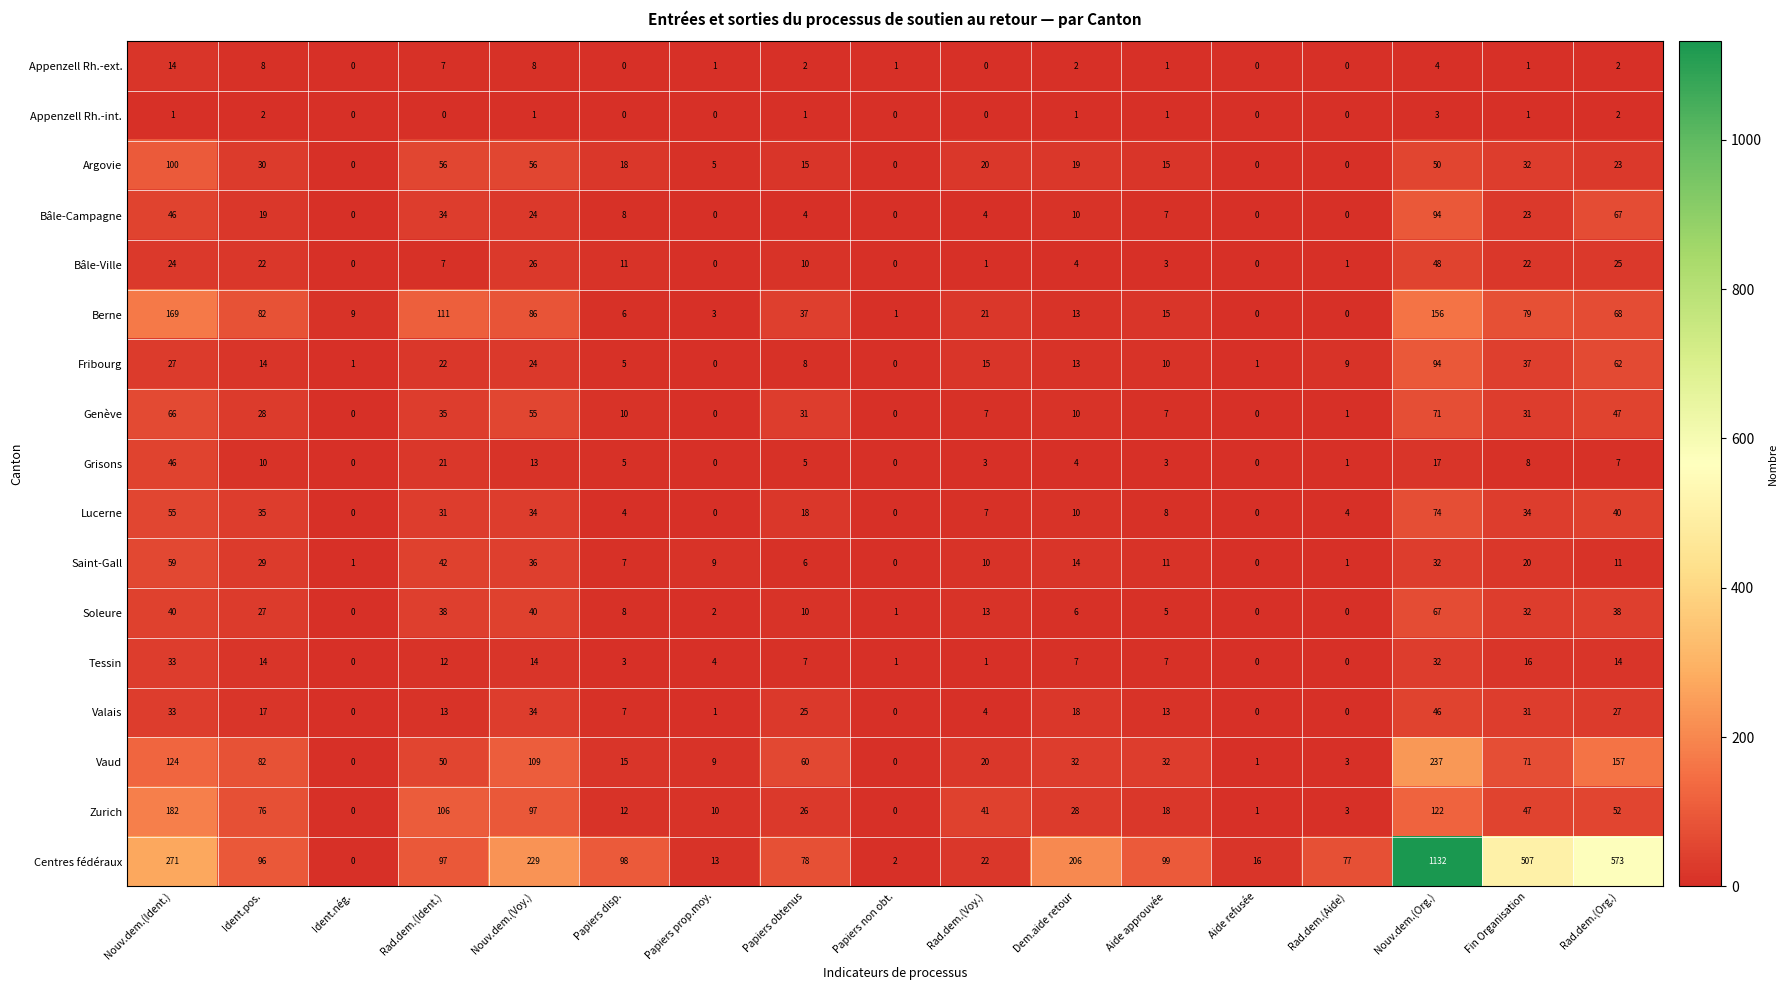

What is the difference between the maximum and minimum values in the Soleure series?

67